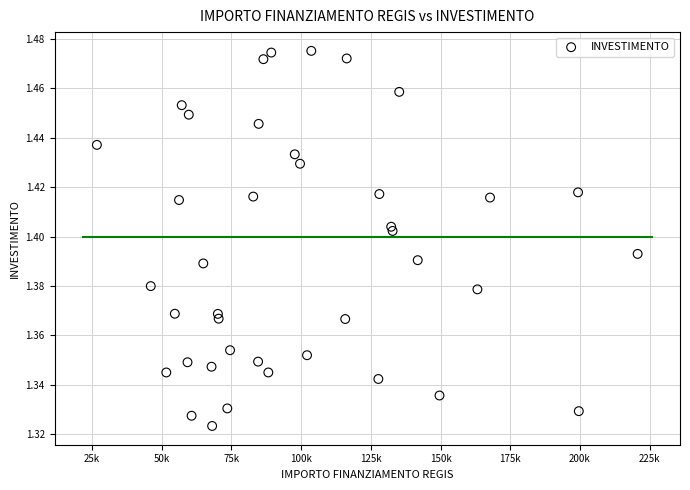

What is the range of X values (max minus min)?

193933.1